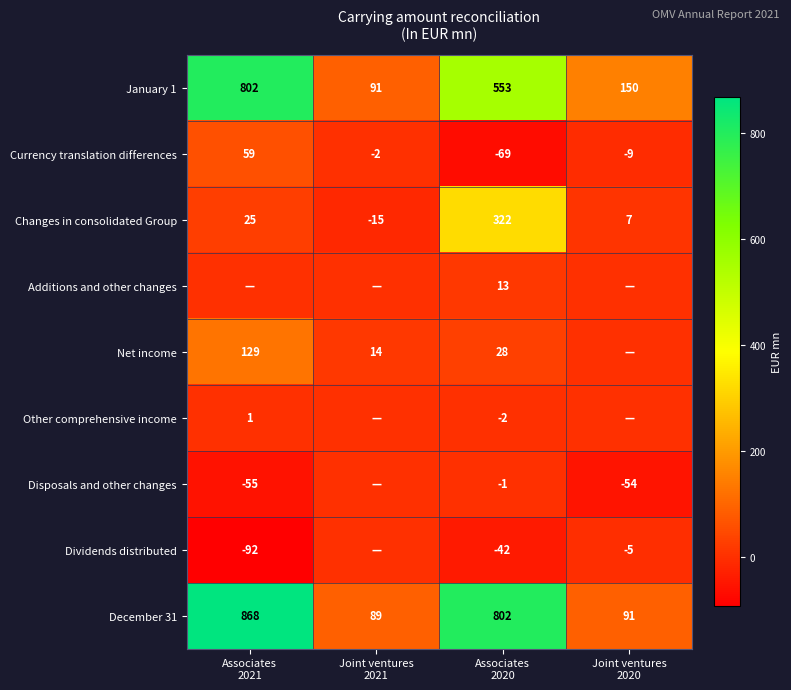

What is the average value of the Currency translation differences series?

-5